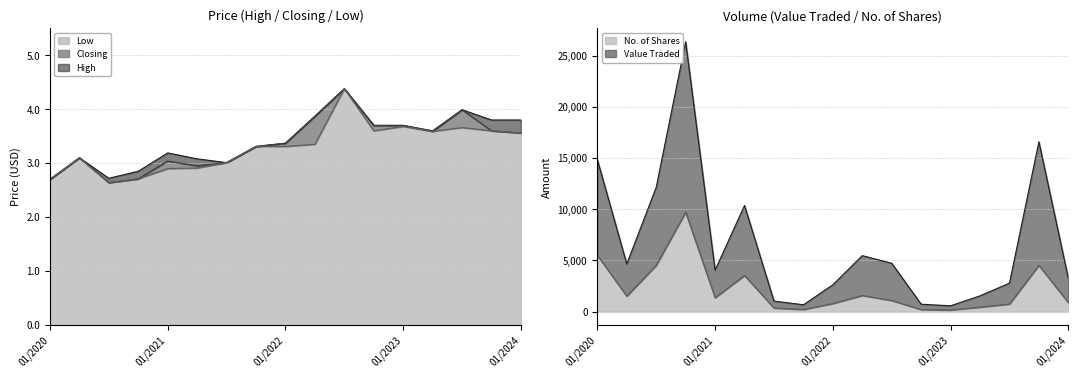

Reading left to right, what are all the values shown in this chart?

High: 01/2020=2.7	04/2020=3.1	07/2020=2.7	10/2020=2.9	01/2021=3.2	04/2021=3.1	07/2021=3.0	10/2021=3.3	01/2022=3.4	04/2022=3.9	07/2022=4.4	10/2022=3.7	01/2023=3.7	04/2023=3.6	07/2023=4.0	10/2023=3.8	01/2024=3.8
Closing: 01/2020=2.7	04/2020=3.1	07/2020=2.6	10/2020=2.7	01/2021=3.0	04/2021=3.0	07/2021=3.0	10/2021=3.3	01/2022=3.4	04/2022=3.9	07/2022=4.4	10/2022=3.7	01/2023=3.7	04/2023=3.6	07/2023=4.0	10/2023=3.6	01/2024=3.6
Low: 01/2020=2.7	04/2020=3.1	07/2020=2.6	10/2020=2.7	01/2021=2.9	04/2021=2.9	07/2021=3.0	10/2021=3.3	01/2022=3.3	04/2022=3.4	07/2022=4.4	10/2022=3.6	01/2023=3.7	04/2023=3.6	07/2023=3.7	10/2023=3.6	01/2024=3.6